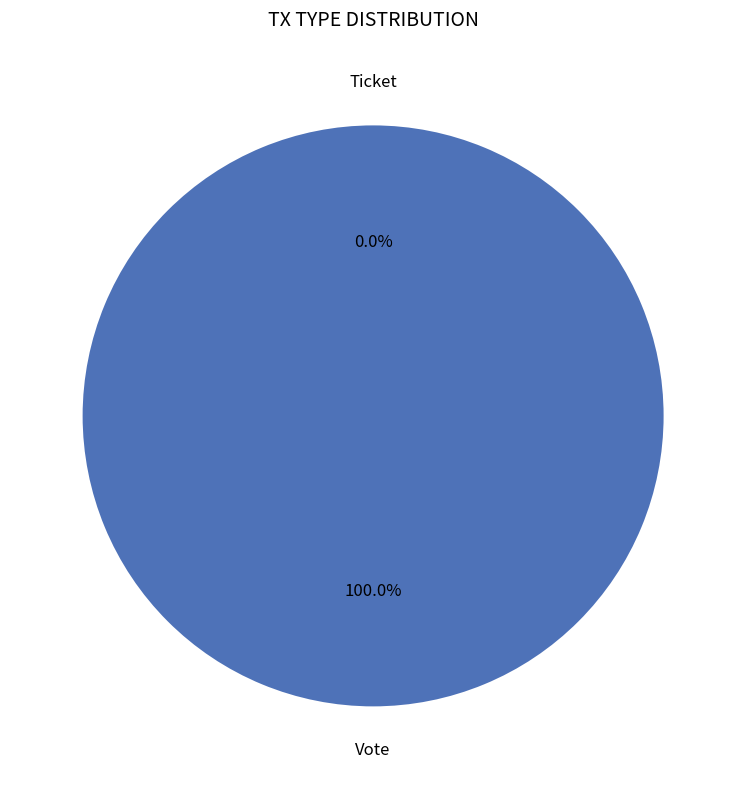

Rank the categories by value from lowest to highest.

Ticket, Vote